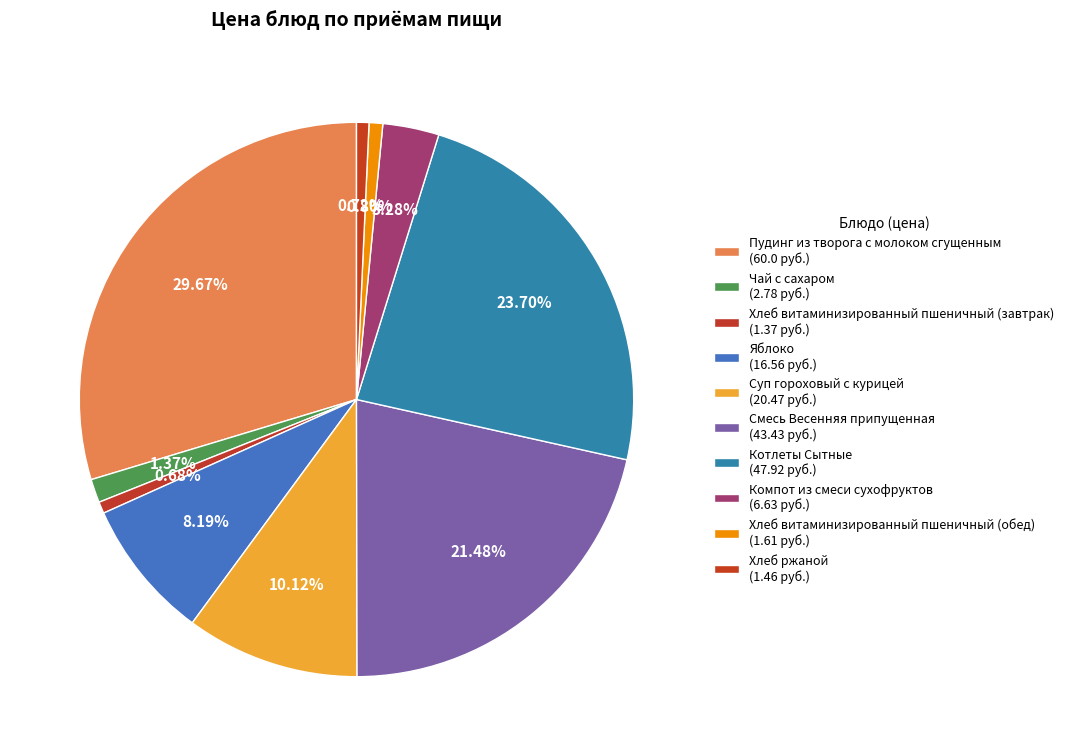

Which category has the biggest portion of the pie?

Пудинг из творога с молоком сгущенным